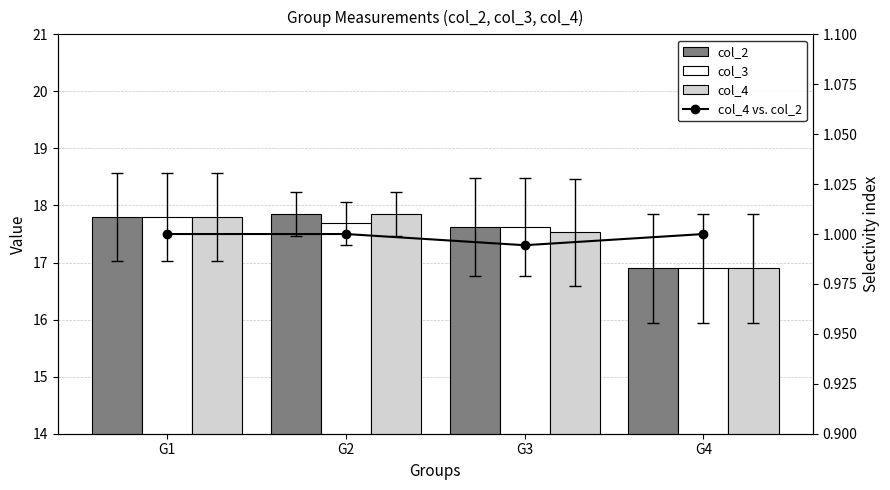

What is the minimum value for col_4 vs. col_2?

1.0